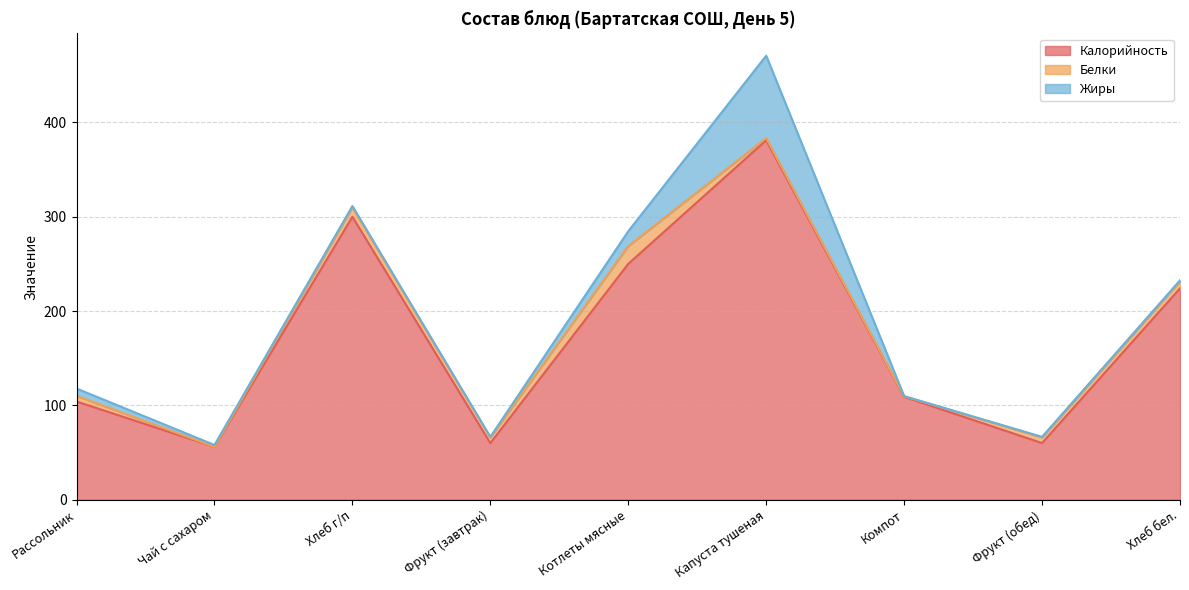

Reading left to right, extract all data points from this chart.

Калорийность: Рассольник=104.1	Чай с сахаром=56.0	Хлеб г/п=299.9	Фрукт (завтрак)=60.0	Котлеты мясные=250.0	Капуста тушеная=381.0	Компот=109.0	Фрукт (обед)=60.0	Хлеб бел.=224.0
Белки: Рассольник=6.0	Чай с сахаром=0.0	Хлеб г/п=10.0	Фрукт (завтрак)=6.0	Котлеты мясные=18.8	Капуста тушеная=2.3	Компот=0.6	Фрукт (обед)=6.0	Хлеб бел.=7.5
Жиры: Рассольник=7.8	Чай с сахаром=2.0	Хлеб г/п=1.4	Фрукт (завтрак)=0.6	Котлеты мясные=15.8	Капуста тушеная=87.3	Компот=0.3	Фрукт (обед)=0.6	Хлеб бел.=1.0